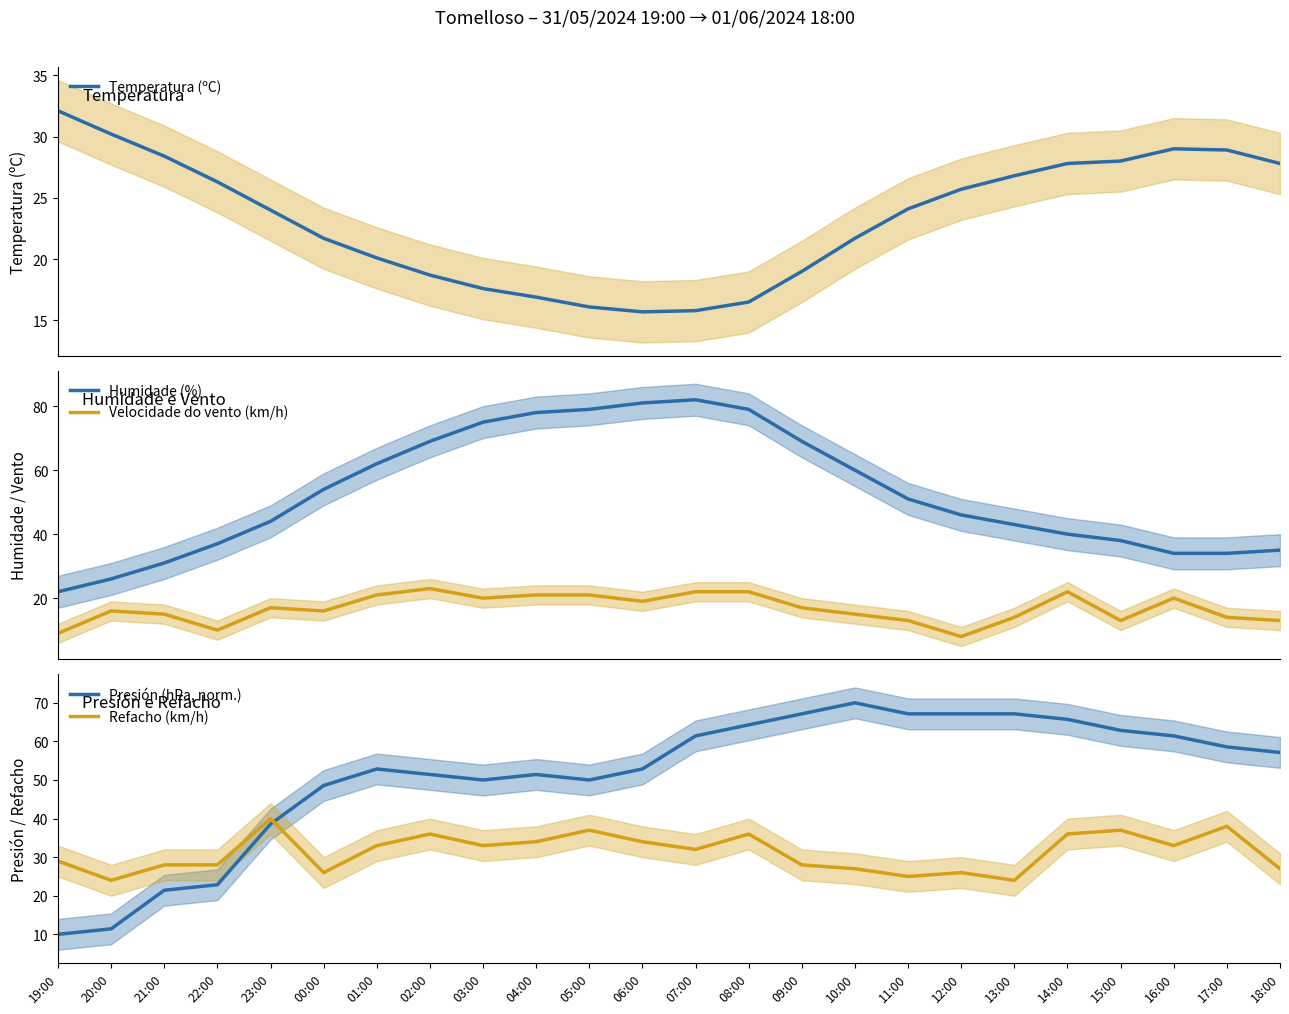

What is the difference between the Refacho (km/h) values at 06:00 and 21:00?

6.0